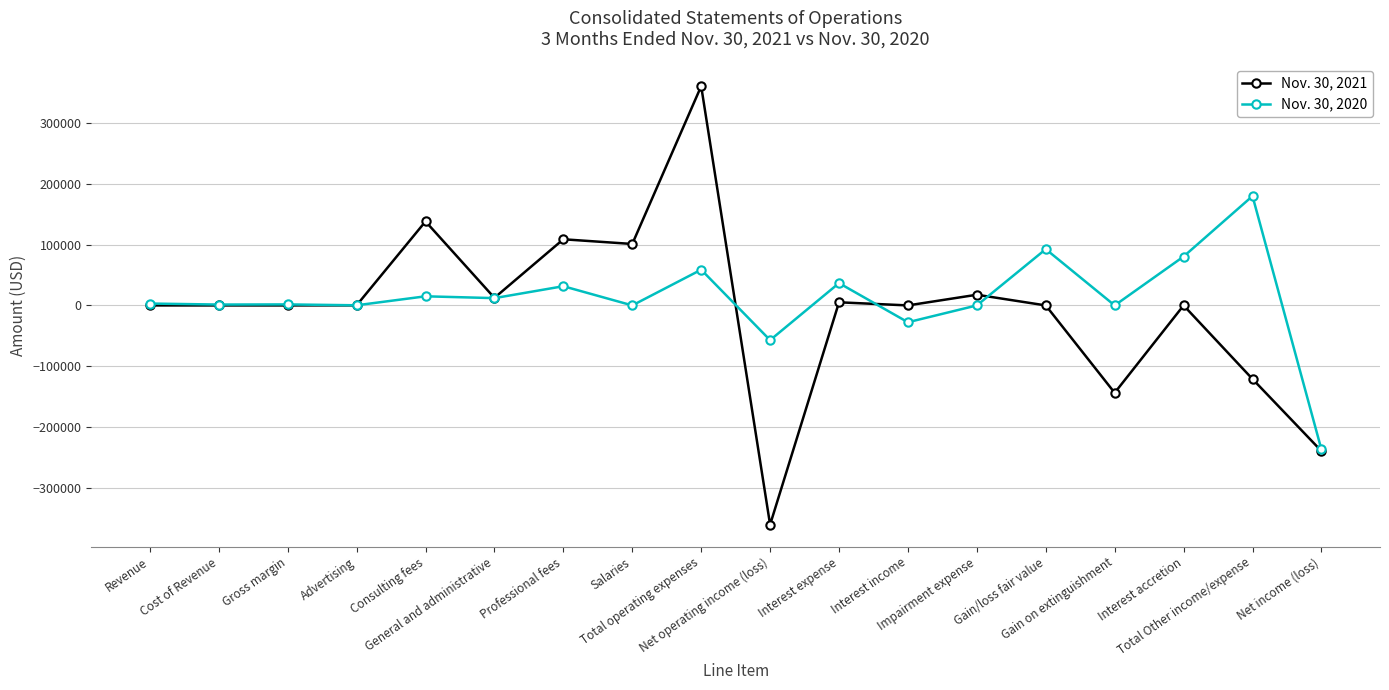

How many distinct data groups are displayed?

2